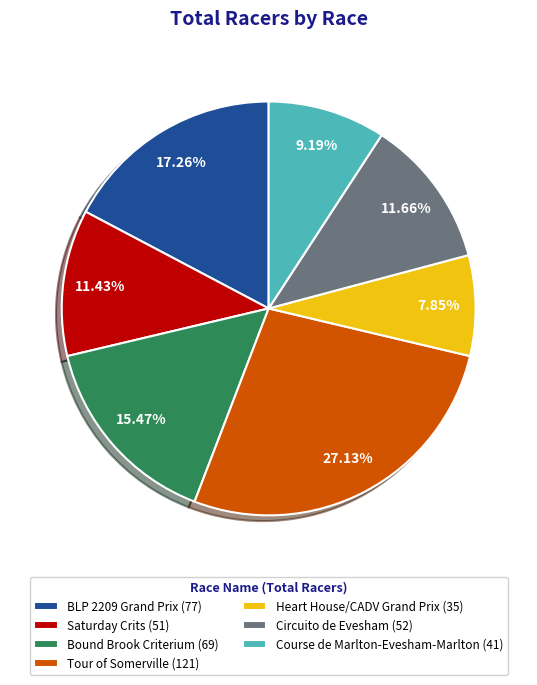

To the nearest percent, what is the difference between the Course de Marlton-Evesham-Marlton and Circuito de Evesham slice percentages?

2%